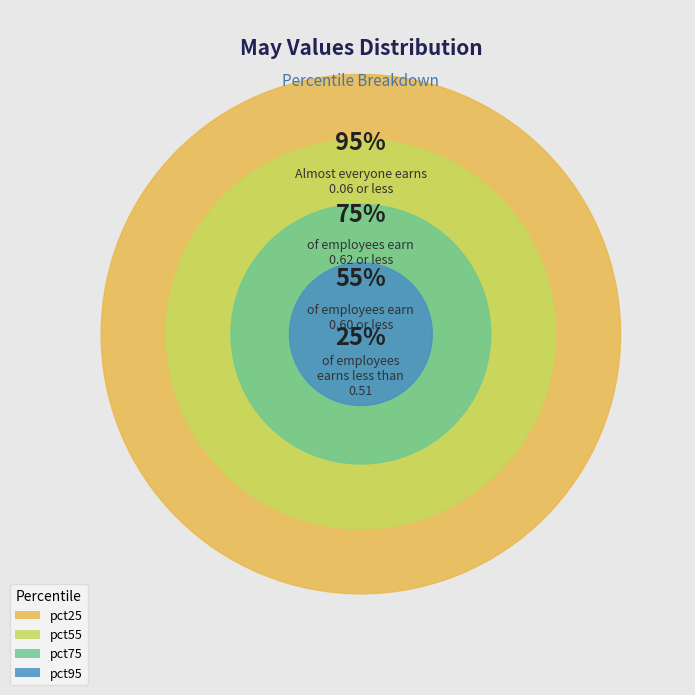

Count the number of slices in the pie.

4